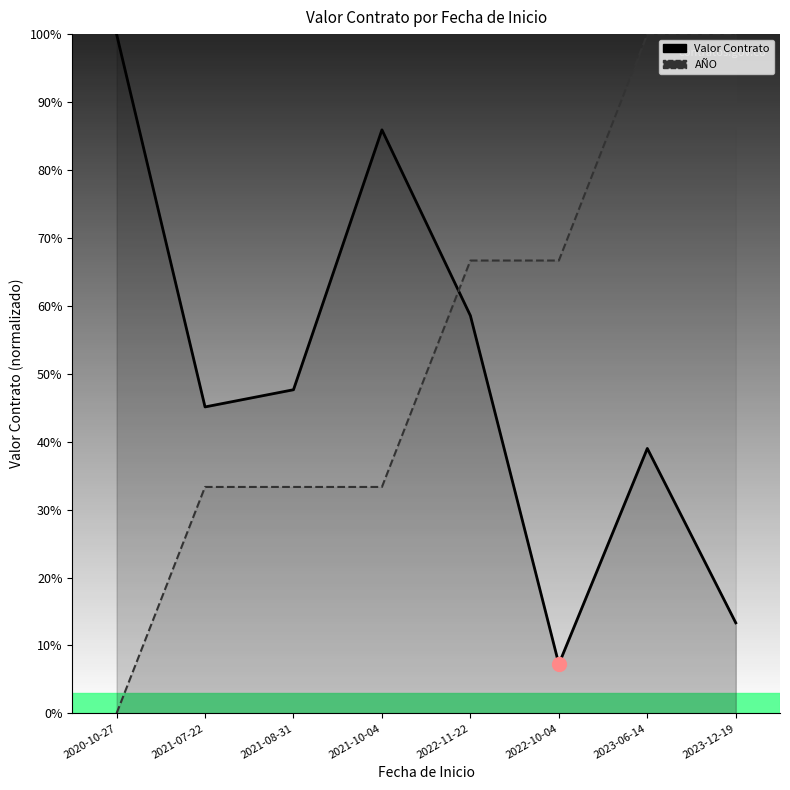

How many lines are shown in the chart?

2